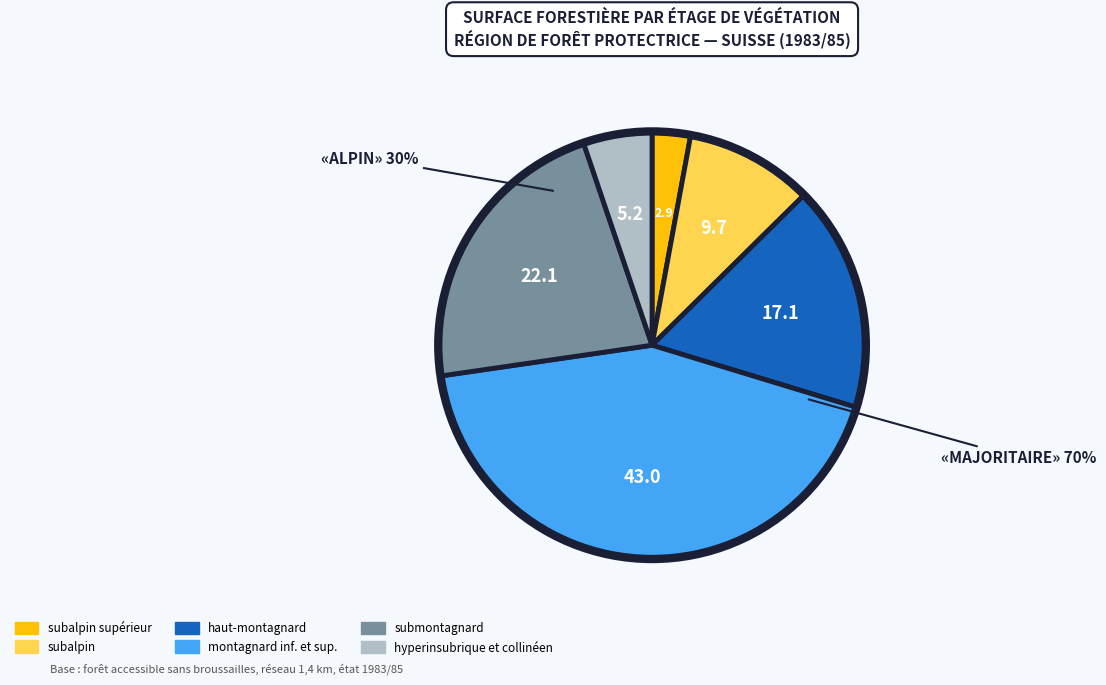

What is the smallest slice in the pie chart?

subalpin supérieur